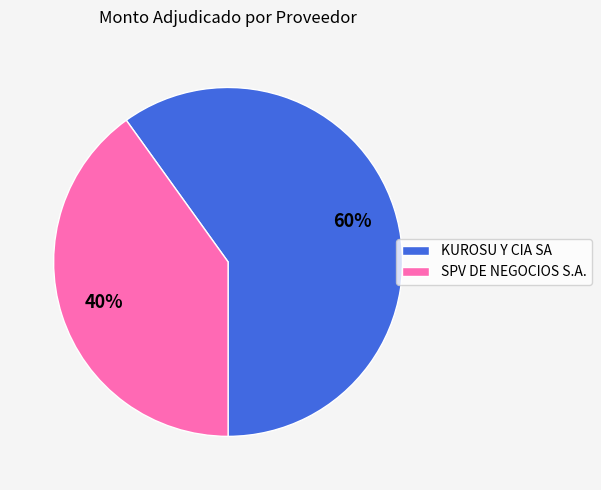

Which category accounts for the majority?

KUROSU Y CIA SA